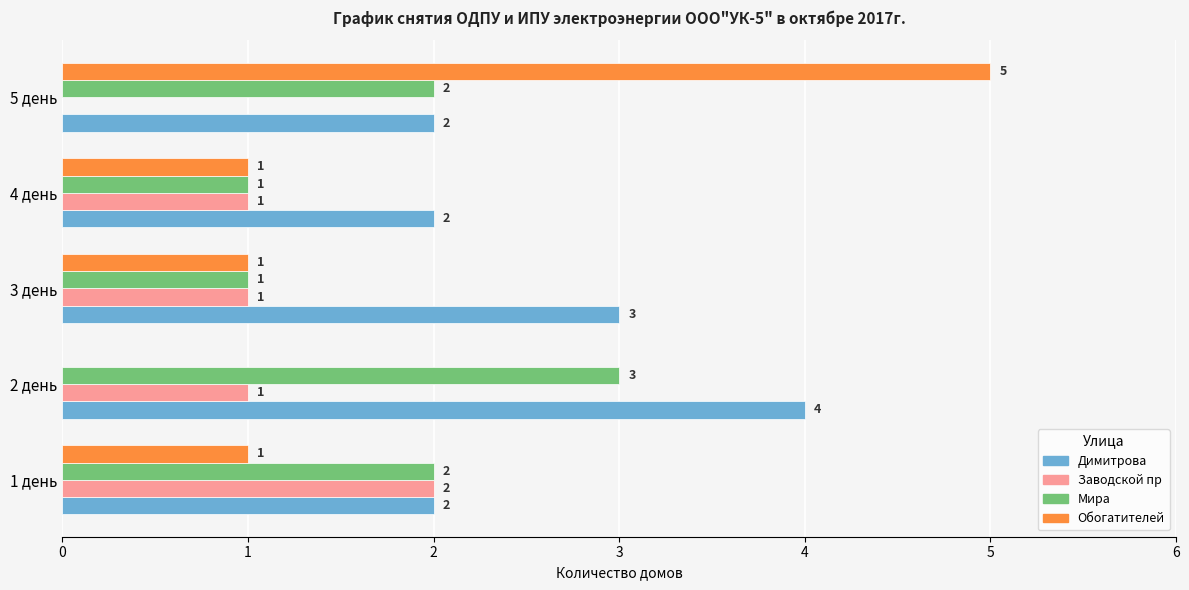

Count the Мира values in the range 1 to 2.

4